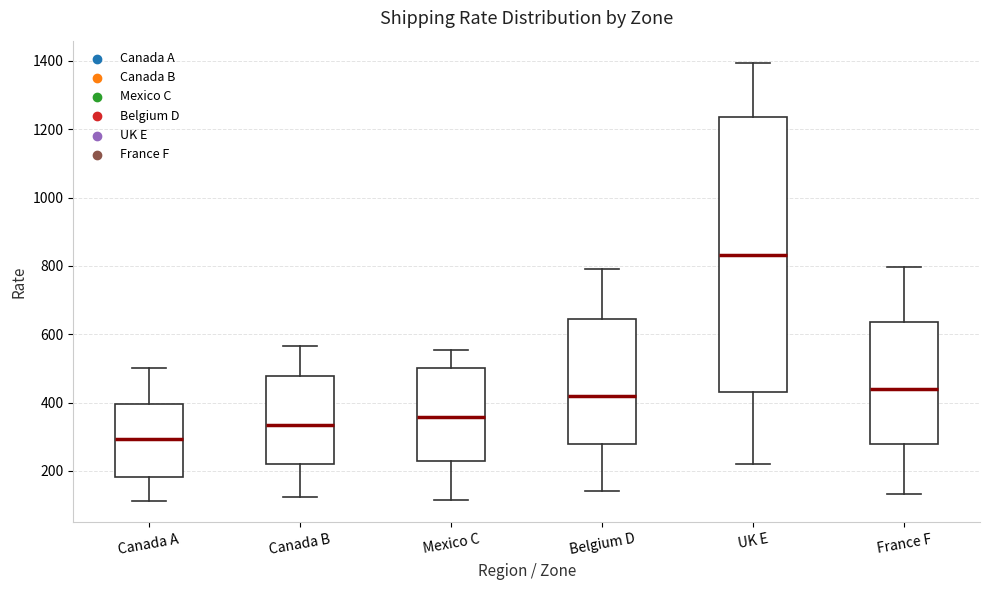

Which box has the lowest median line?

Canada A